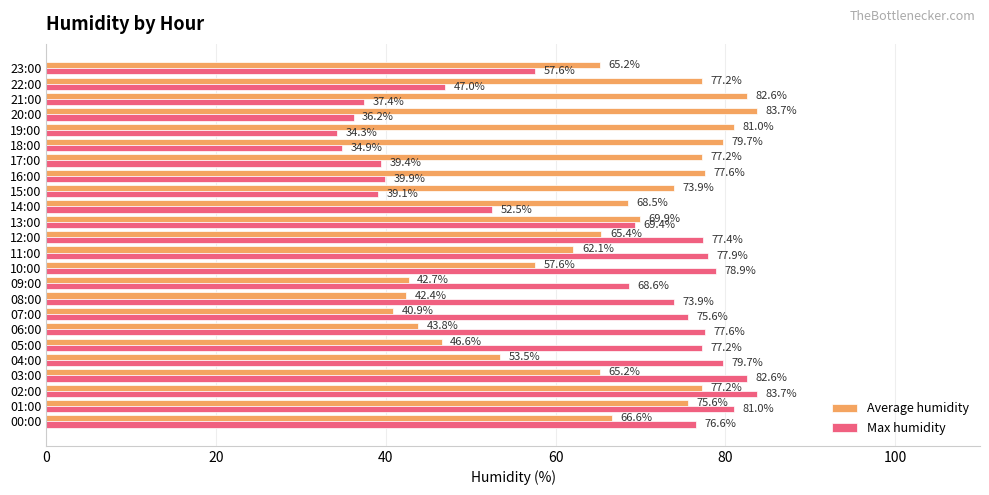

Rank the series by their average value, from lowest to highest.

Max humidity, Average humidity